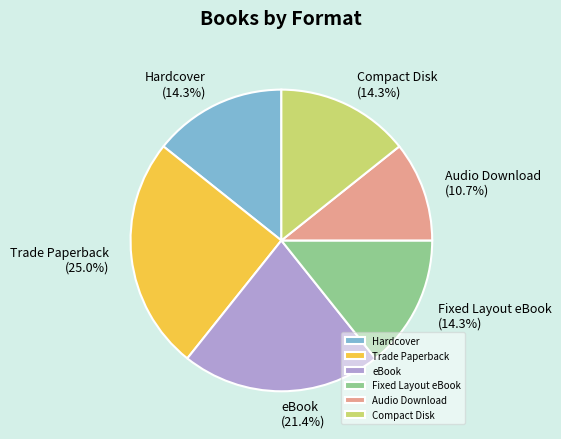

Count the number of slices in the pie.

6